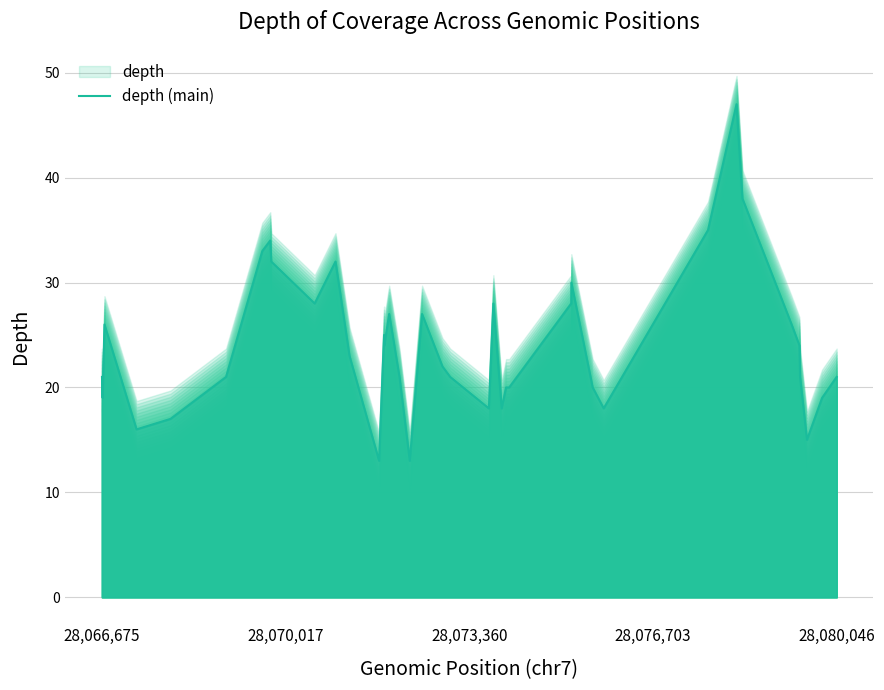

How many data points does each series have?

40